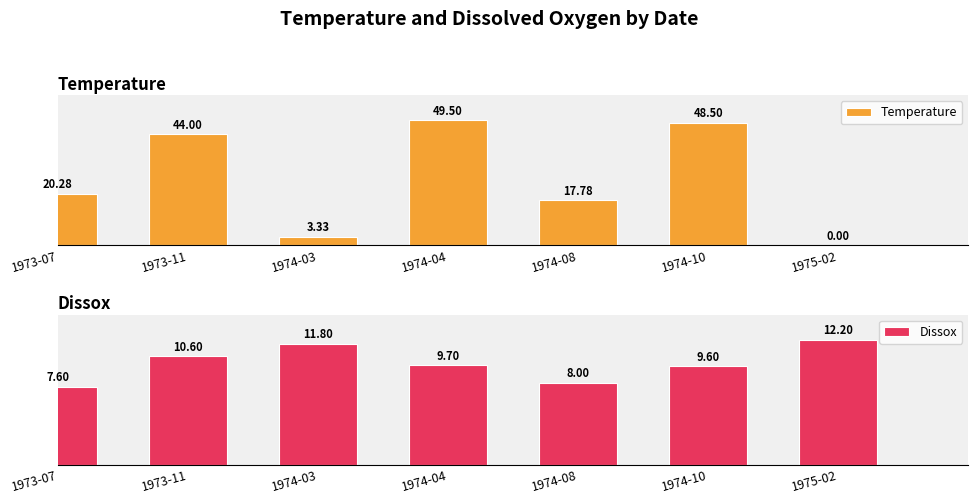

At 1974-03, list the series in order from smallest to largest.

Temperature, Dissox